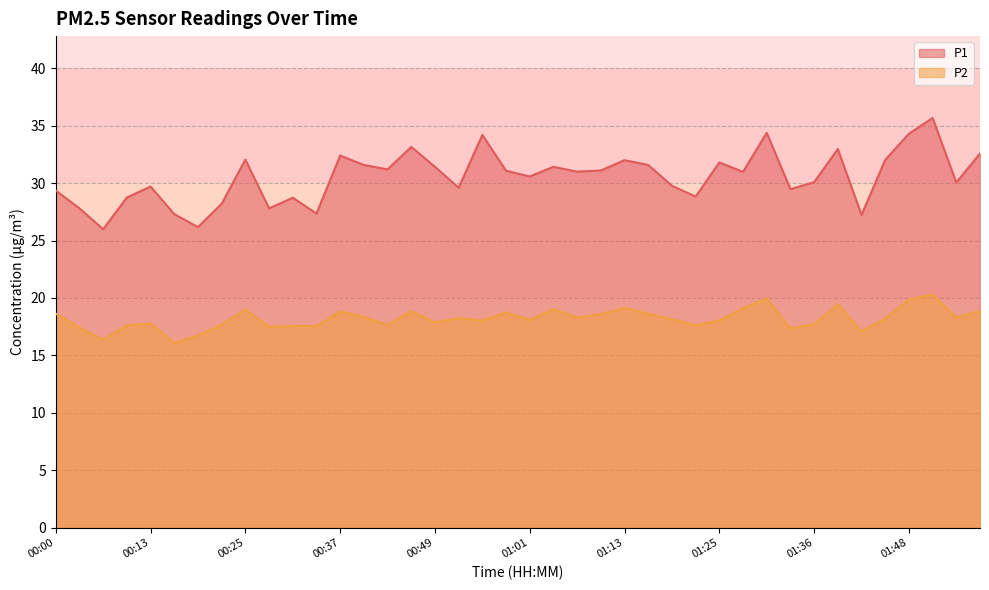

What is the difference between the P1 values at 01:36 and 00:13?

0.4